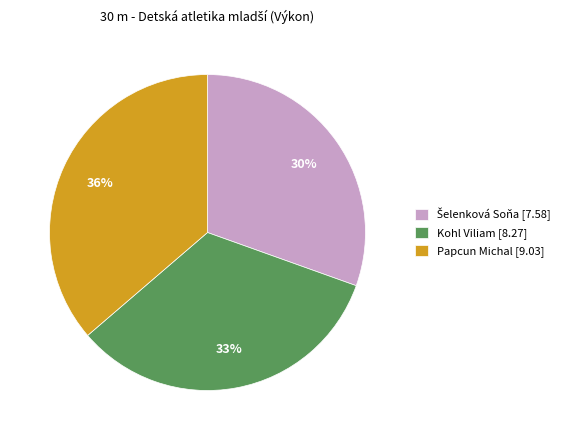

To the nearest percent, what percentage of the pie is Papcun Michal [9.03]?

36%